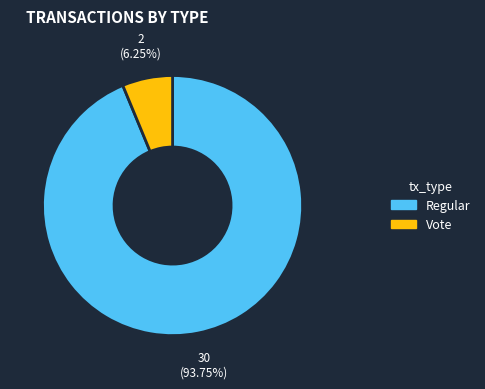

Does Vote account for over 50% of the chart?

No